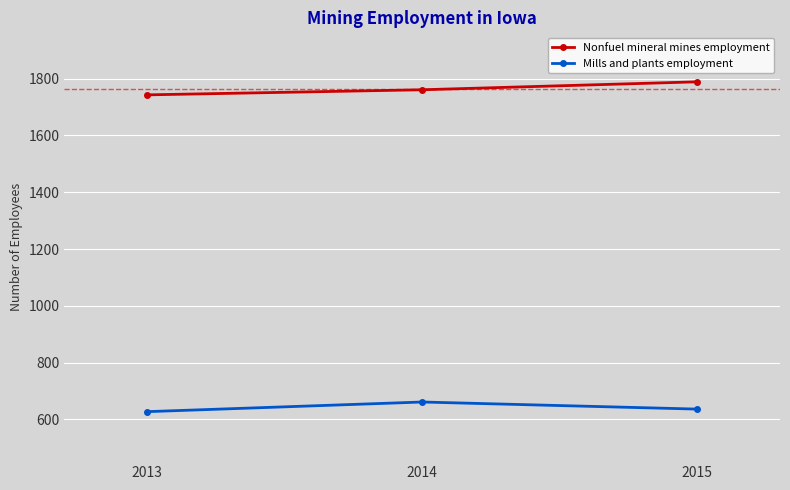

Is this an area chart (filled region under the line)?

No